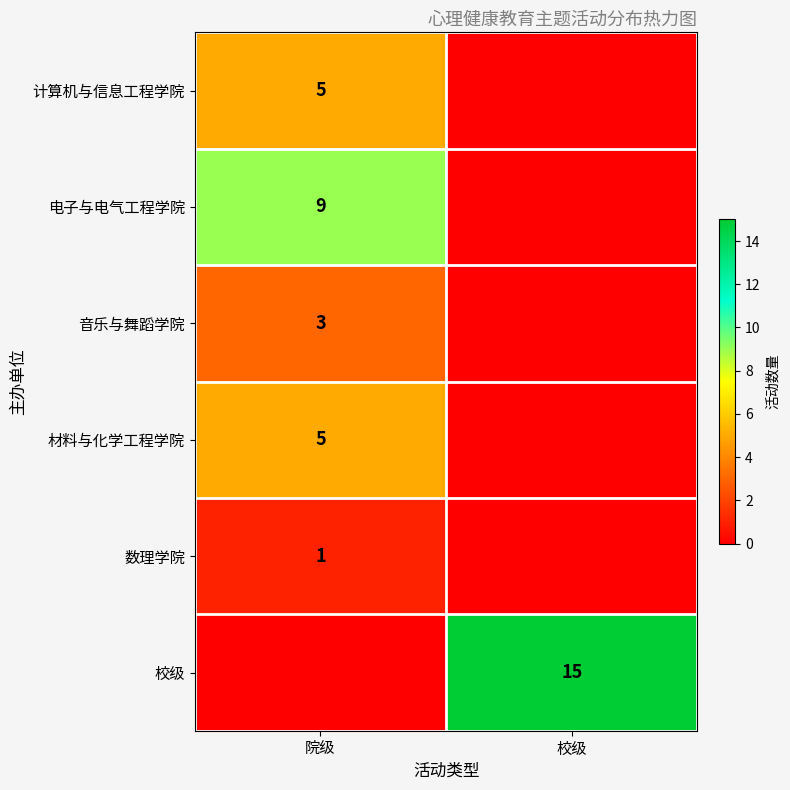

True or false: 校级 has a value of 15 at 校级.

True